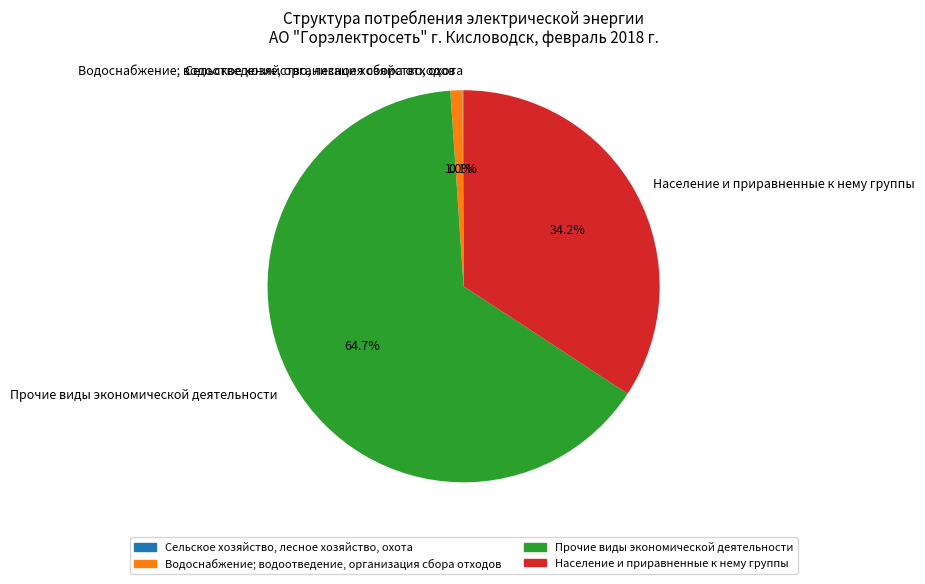

How much of the chart is everything except Население и приравненные к нему группы?

65.8%